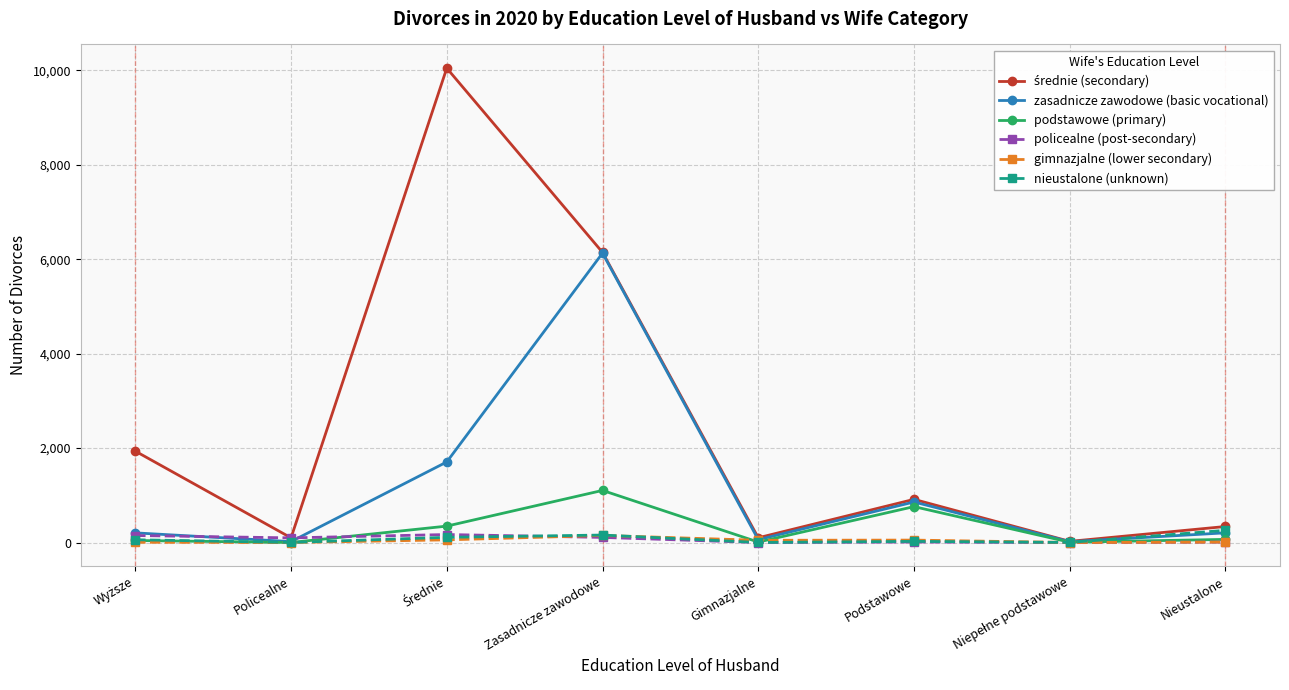

At which category is the sum across all series the highest?

Zasadnicze zawodowe